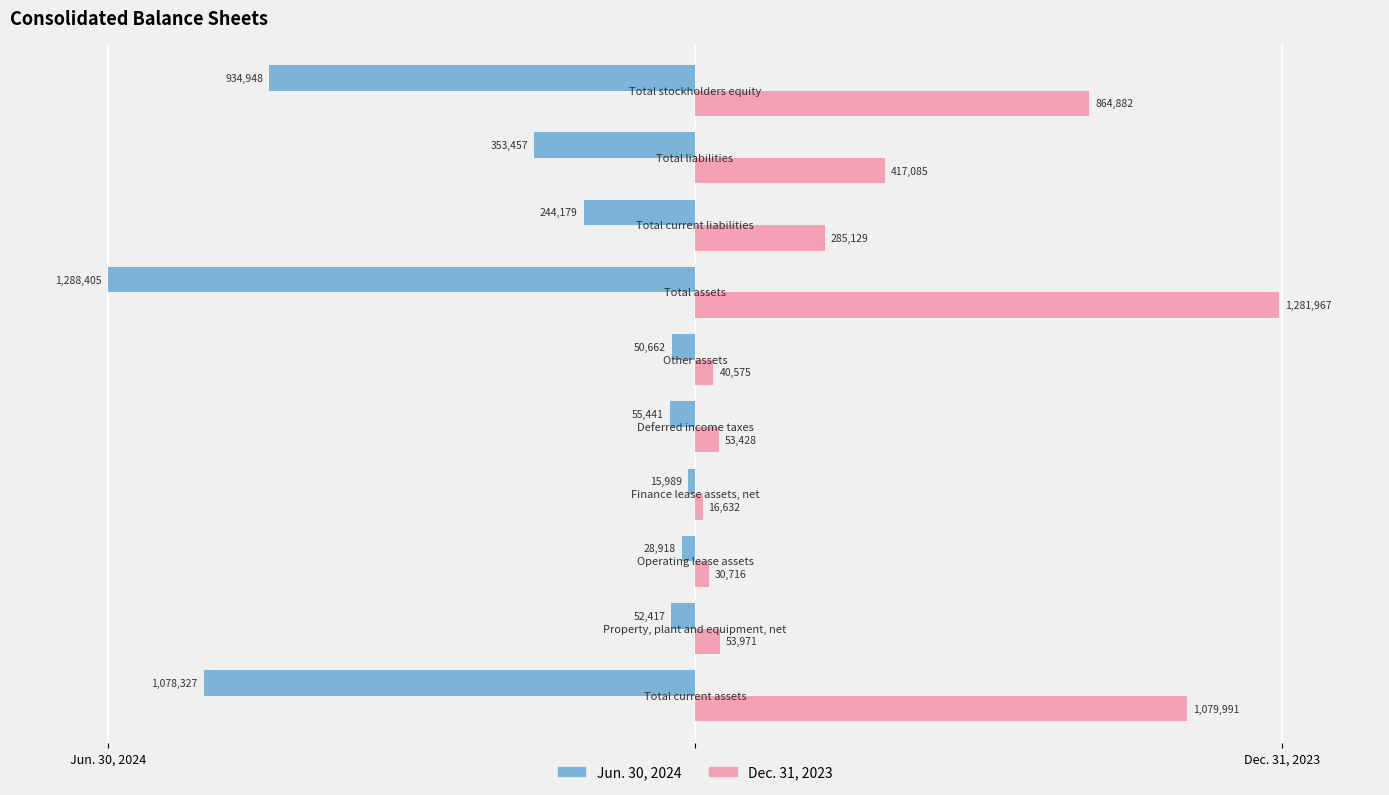

What are all the series names shown in the legend?

Jun. 30, 2024, Dec. 31, 2023